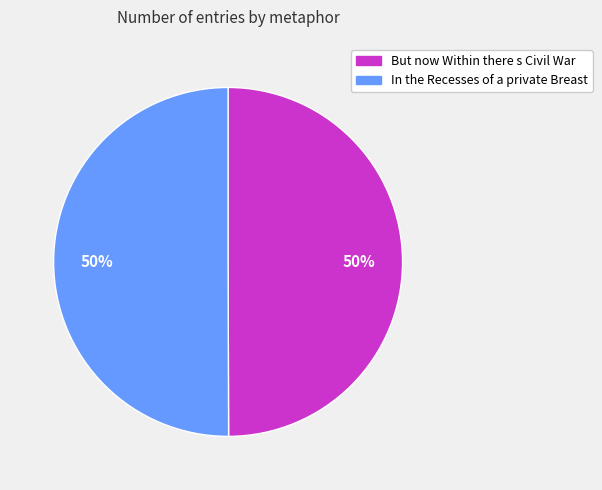

Combined, do But now Within there s Civil War and In the Recesses of a private Breast account for over 50%?

Yes